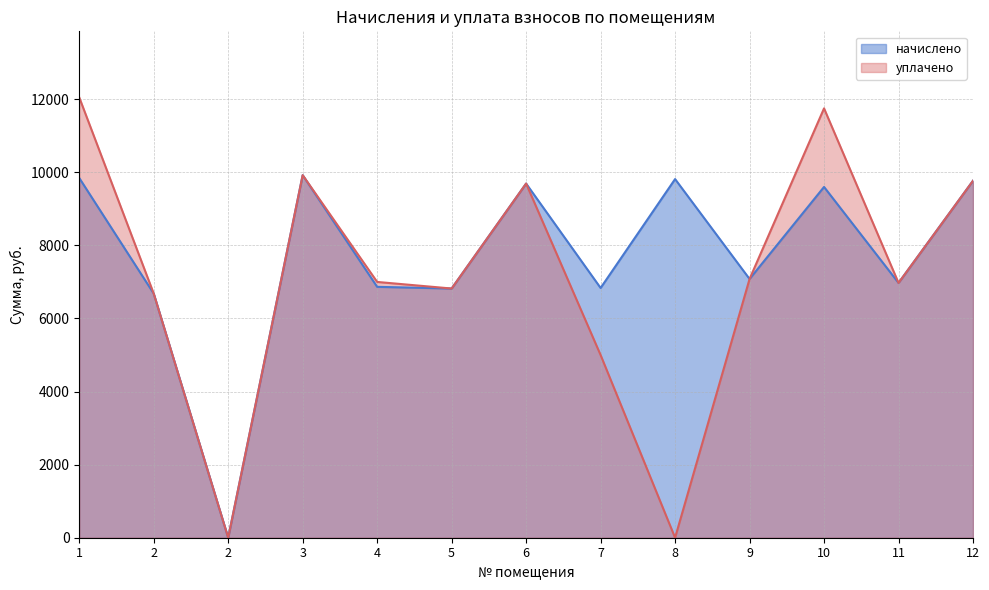

What is the approximate value of начислено at 2?

6681.6